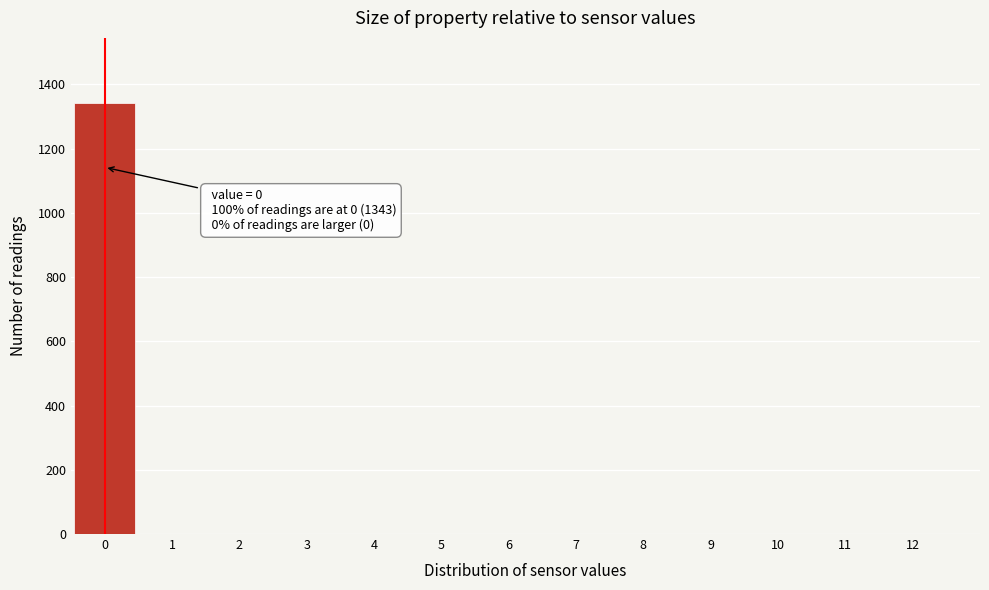

Over which range of the x-axis is the bar tallest?

-0.5 to 0.5